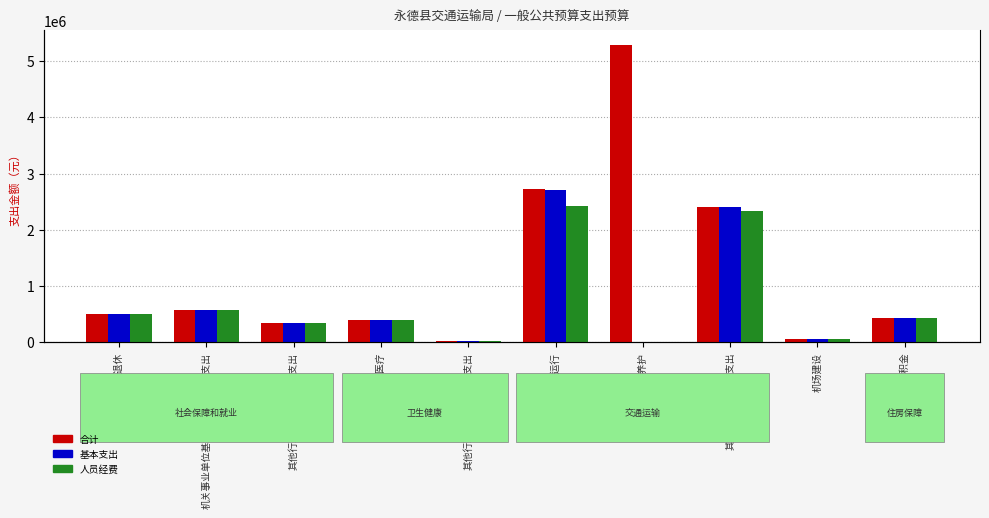

What is the difference between the second highest and minimum values in the 合计 series?

2707757.7